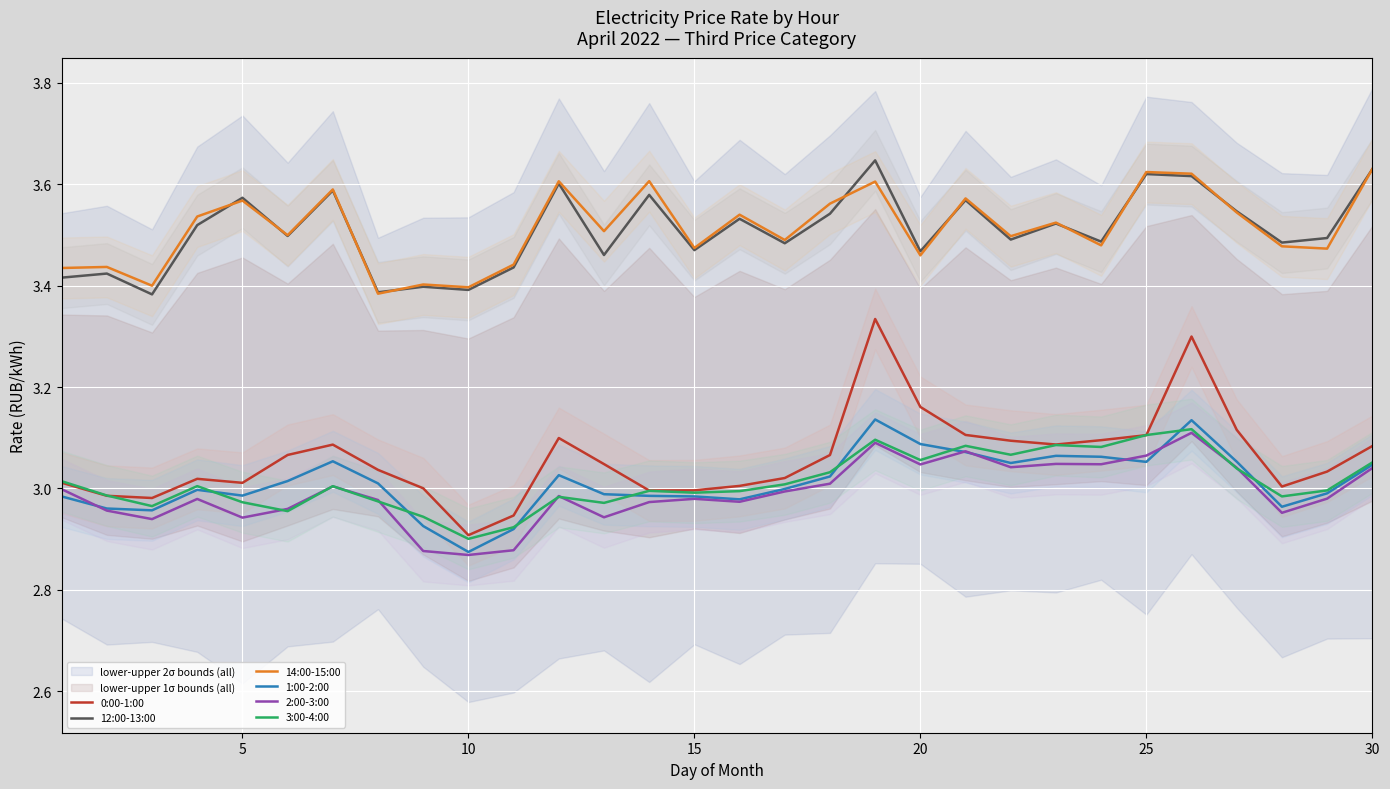

True or false: 3:00-4:00 and 14:00-15:00 intersect in this chart.

False